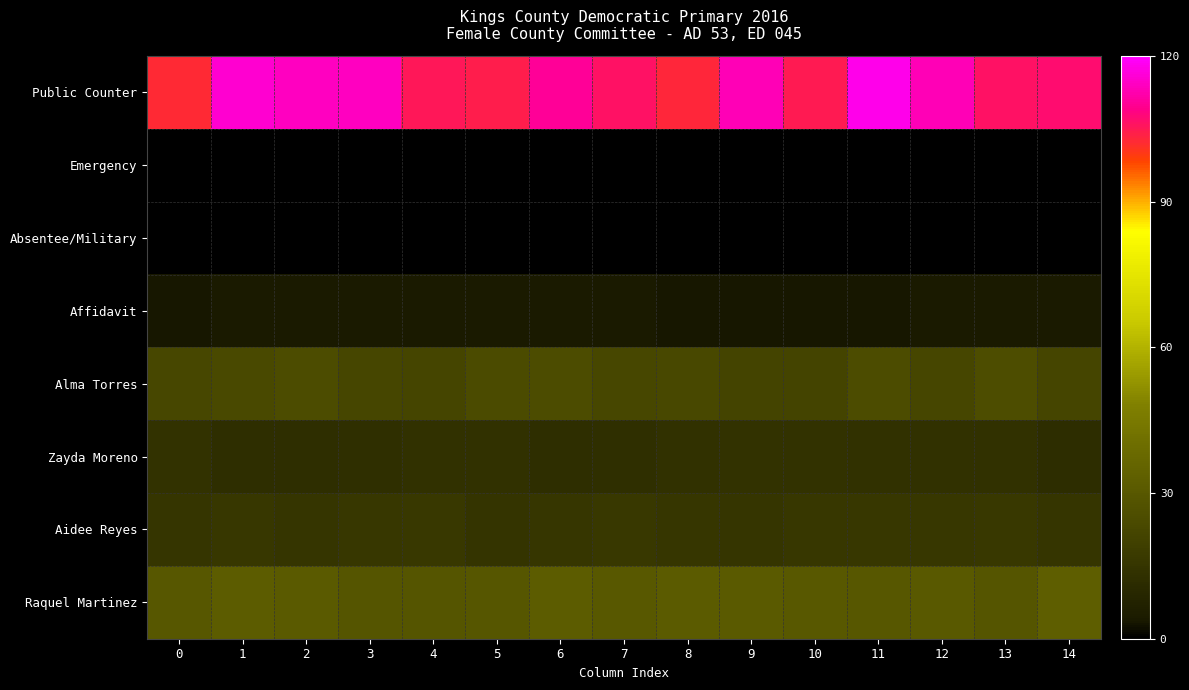

Which series changed the most between 0 and 14?

row_0